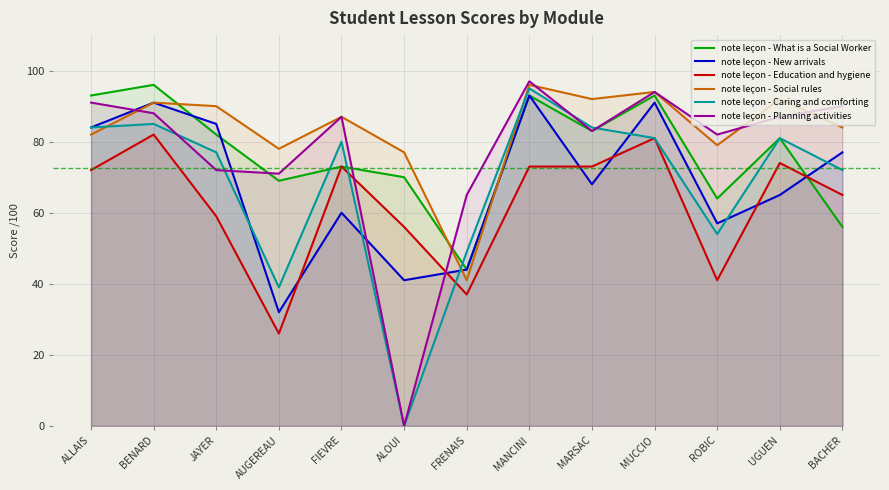

What are all the series names shown in the legend?

note leçon - What is a Social Worker, note leçon - New arrivals, note leçon - Education and hygiene, note leçon - Social rules, note leçon - Caring and comforting, note leçon - Planning activities